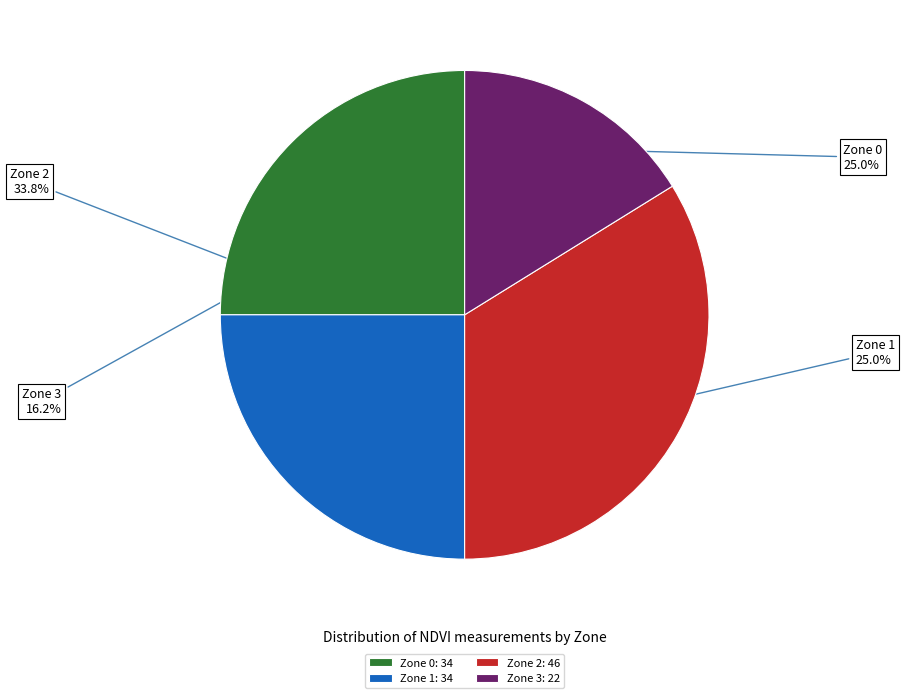

Does any single category account for the majority?

No